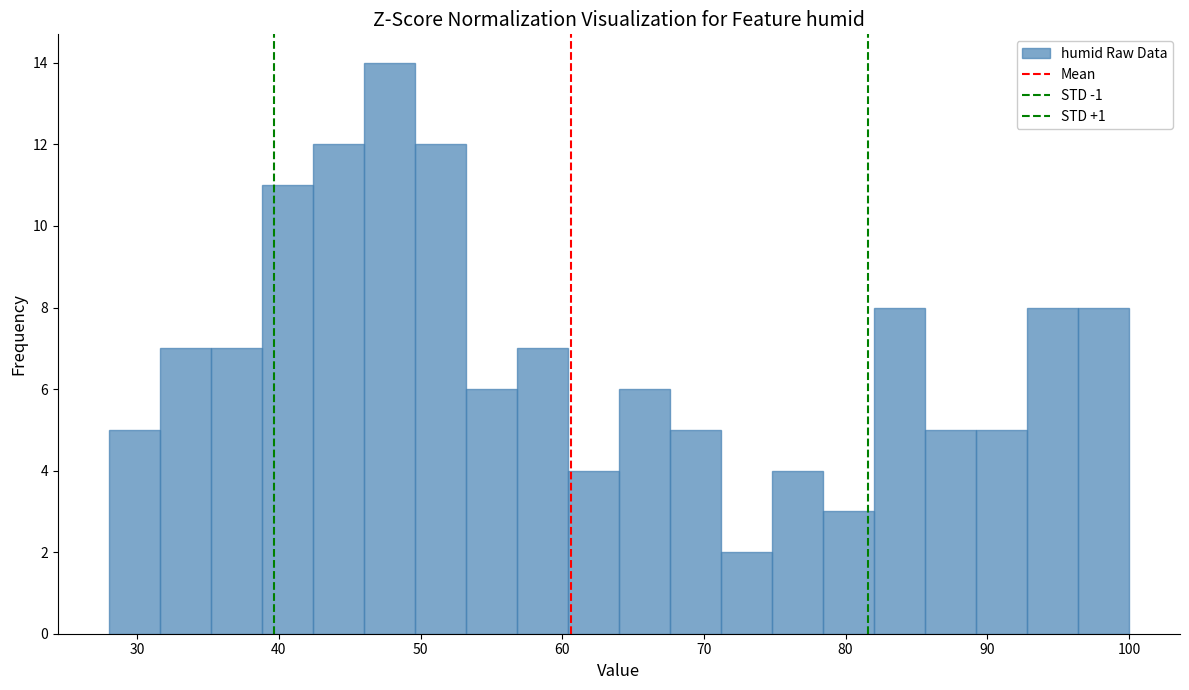

Around what value on the x-axis is the tallest bar? Give the approximate position of its centre, as read against the axis.

48